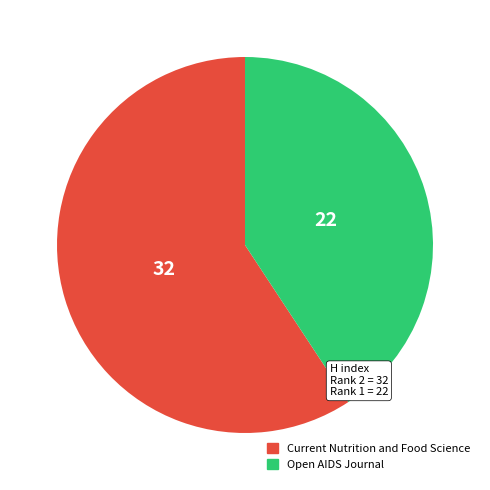

Does Open AIDS Journal account for over 50% of the chart?

No